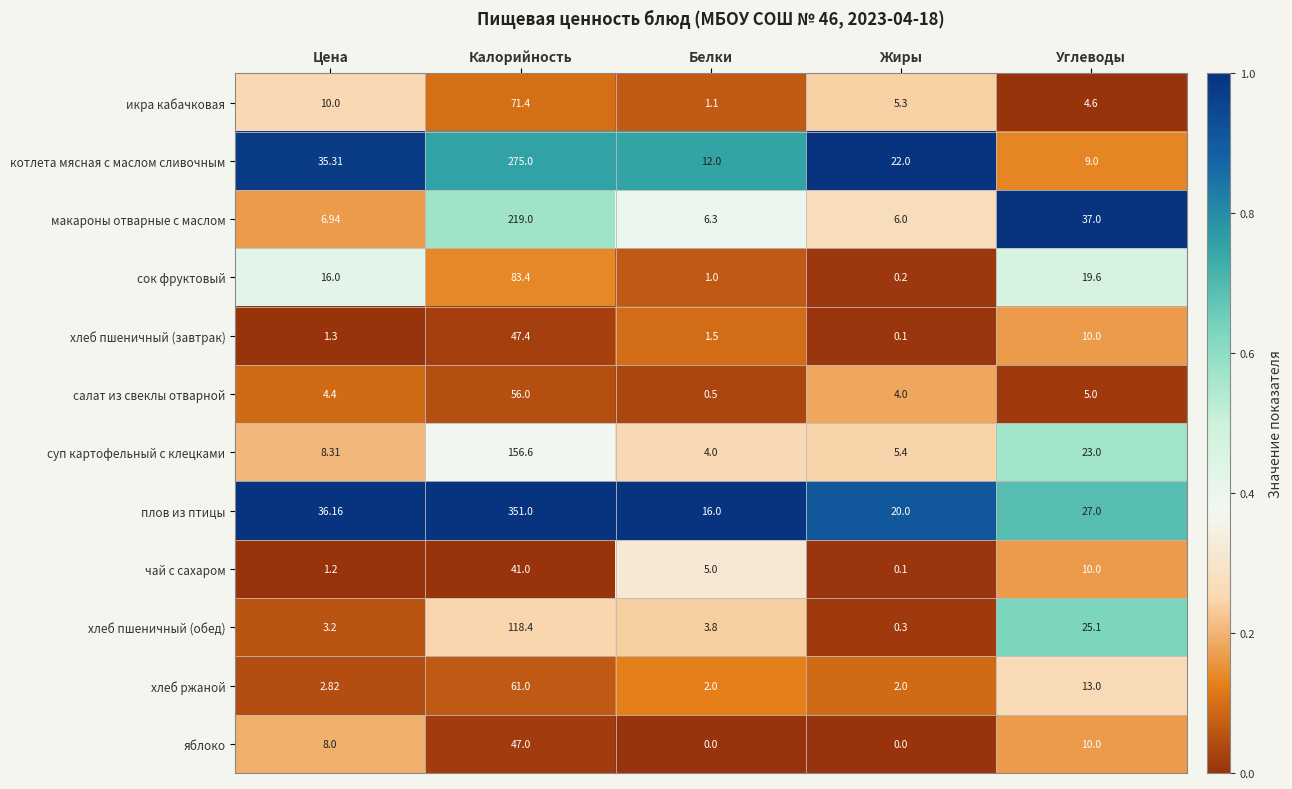

At Калорийность, list the series in order from smallest to largest.

чай с сахаром, яблоко, хлеб пшеничный (завтрак), салат из свеклы отварной, хлеб ржаной, икра кабачковая, сок фруктовый, хлеб пшеничный (обед), суп картофельный с клецками, макароны отварные с маслом, котлета мясная с маслом сливочным, плов из птицы